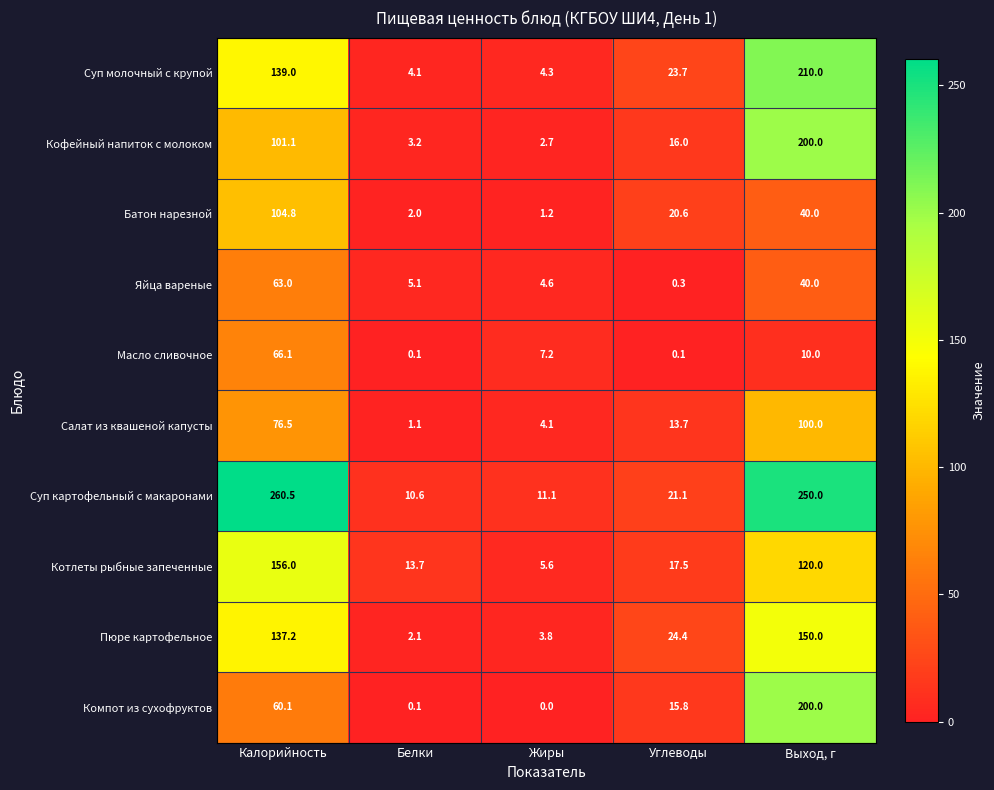

The Яйца вареные series shows 1.3 at Белки. True or false?

False